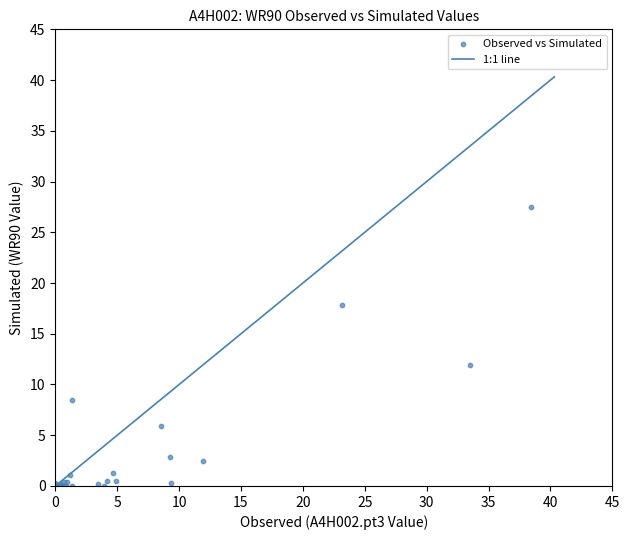

What Y value in the scatter plot is closest to 13?

11.9